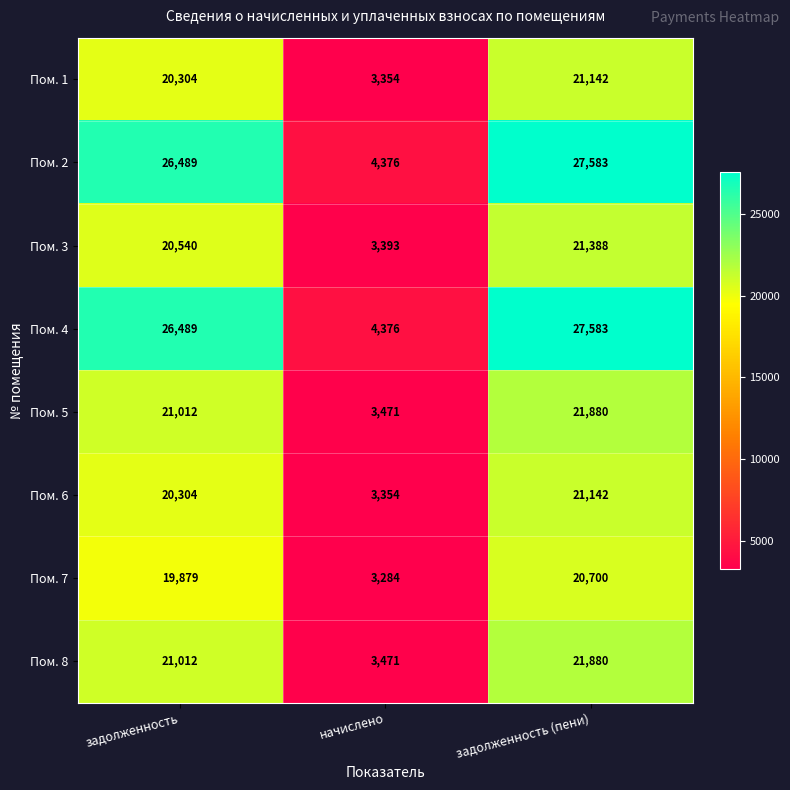

What is the sum of the Пом. 1 values at задолженность (пени) and начислено?

24496